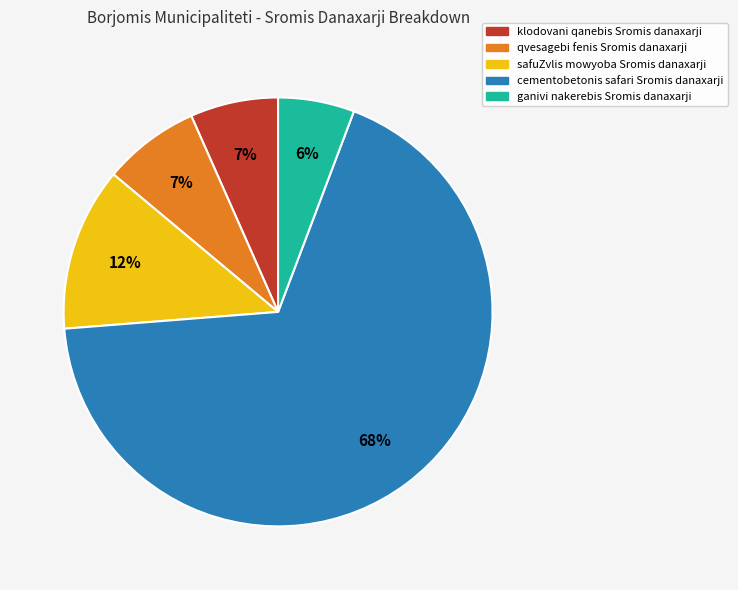

Do ganivi nakerebis Sromis danaxarji and safuZvlis mowyoba Sromis danaxarji together represent more than half of the pie?

No